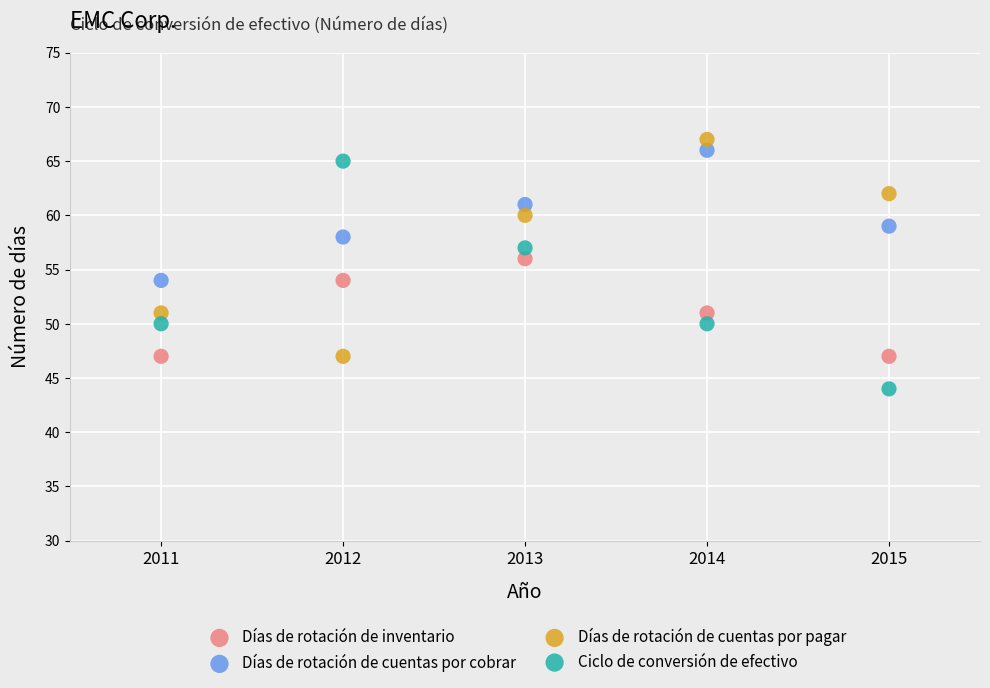

Across all data points, what is the range of Y values (max minus min)?

23